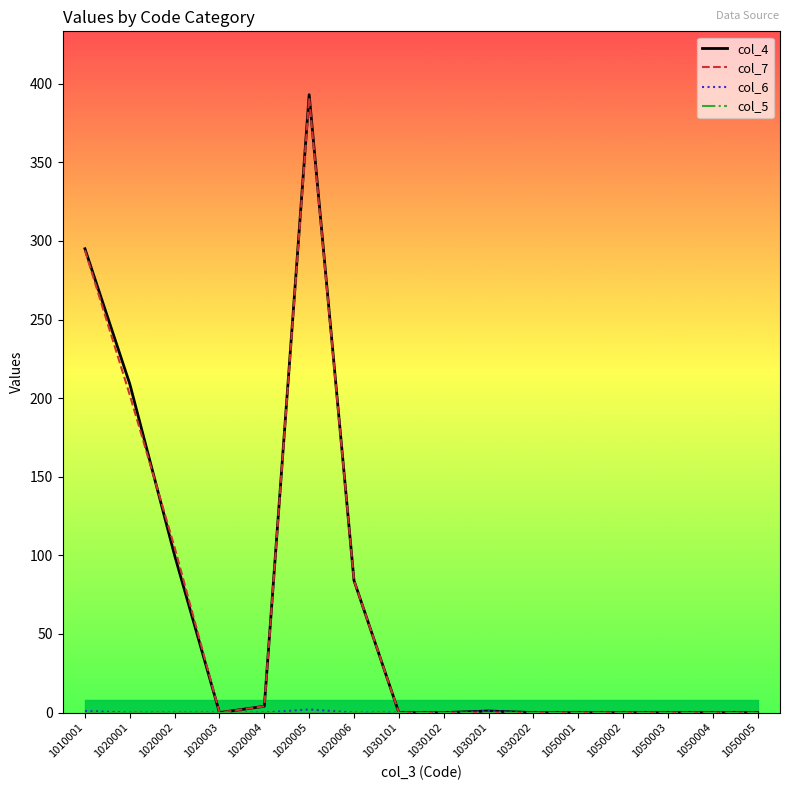

True or false: col_7 has a value of 0 at 1030201.

True